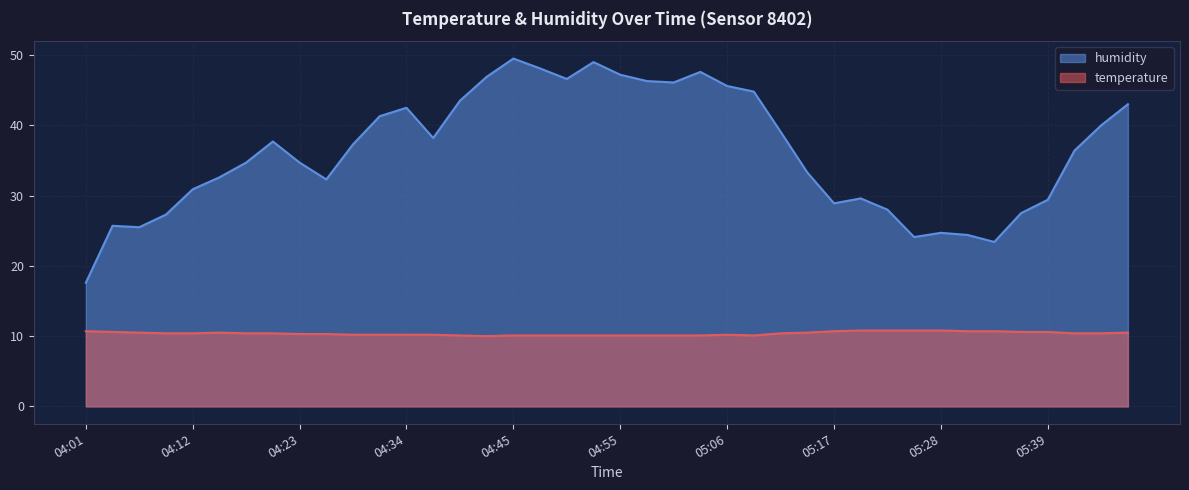

Between 04:01 and 04:50, which series saw the biggest shift?

humidity